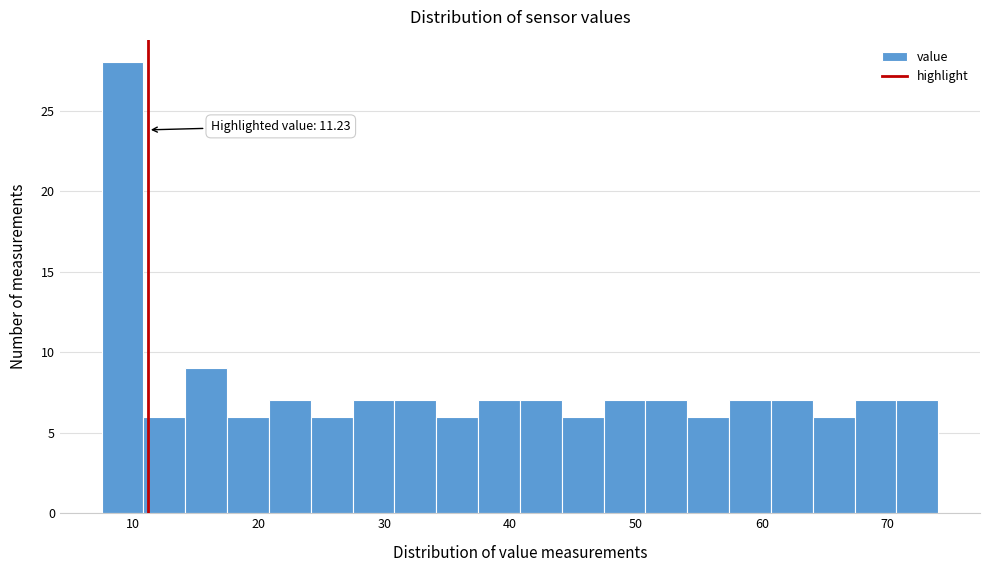

Read against the x-axis, roughly where is the centre of the tallest bar?

9